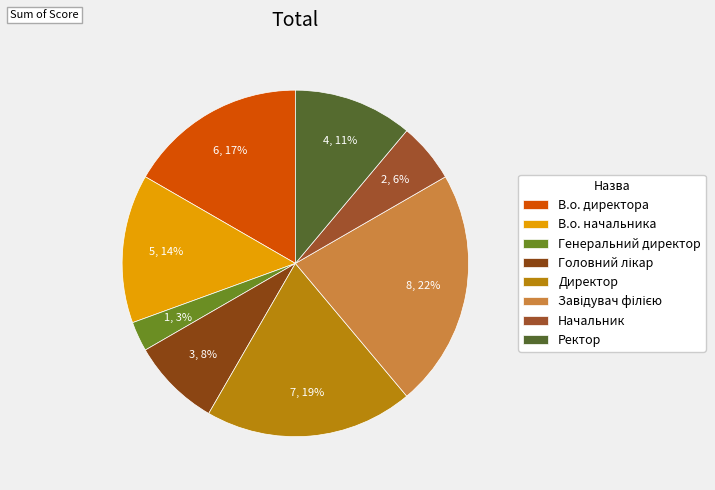

Count the number of slices in the pie.

8